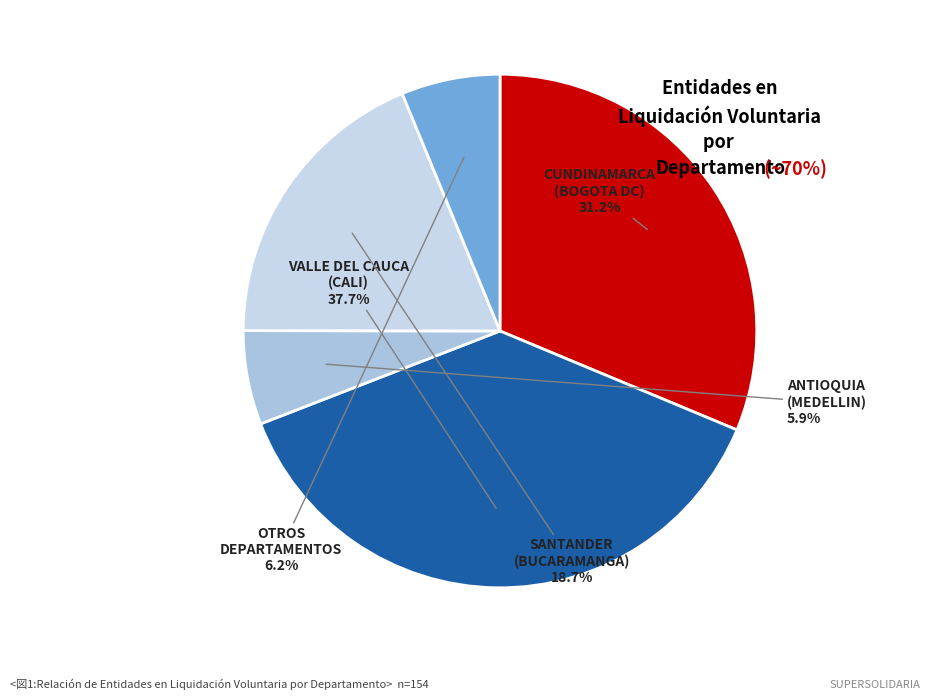

Approximately how many times larger is the value at CUNDINAMARCA compared to VALLE DEL CAUCA?

0.8